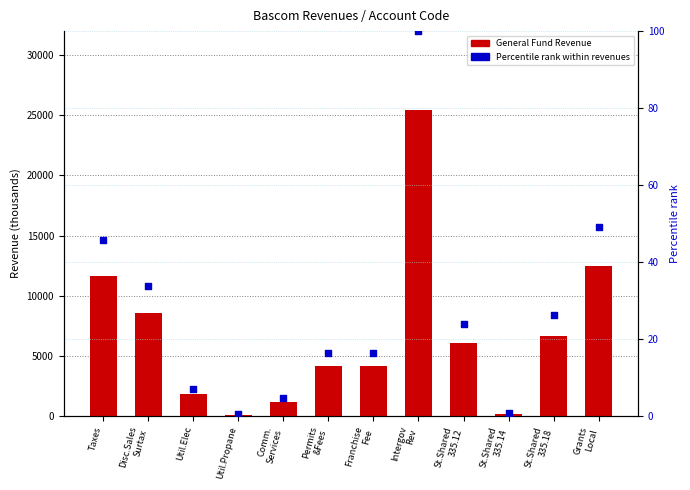

At how many categories does at least one series exceed 24797?

1